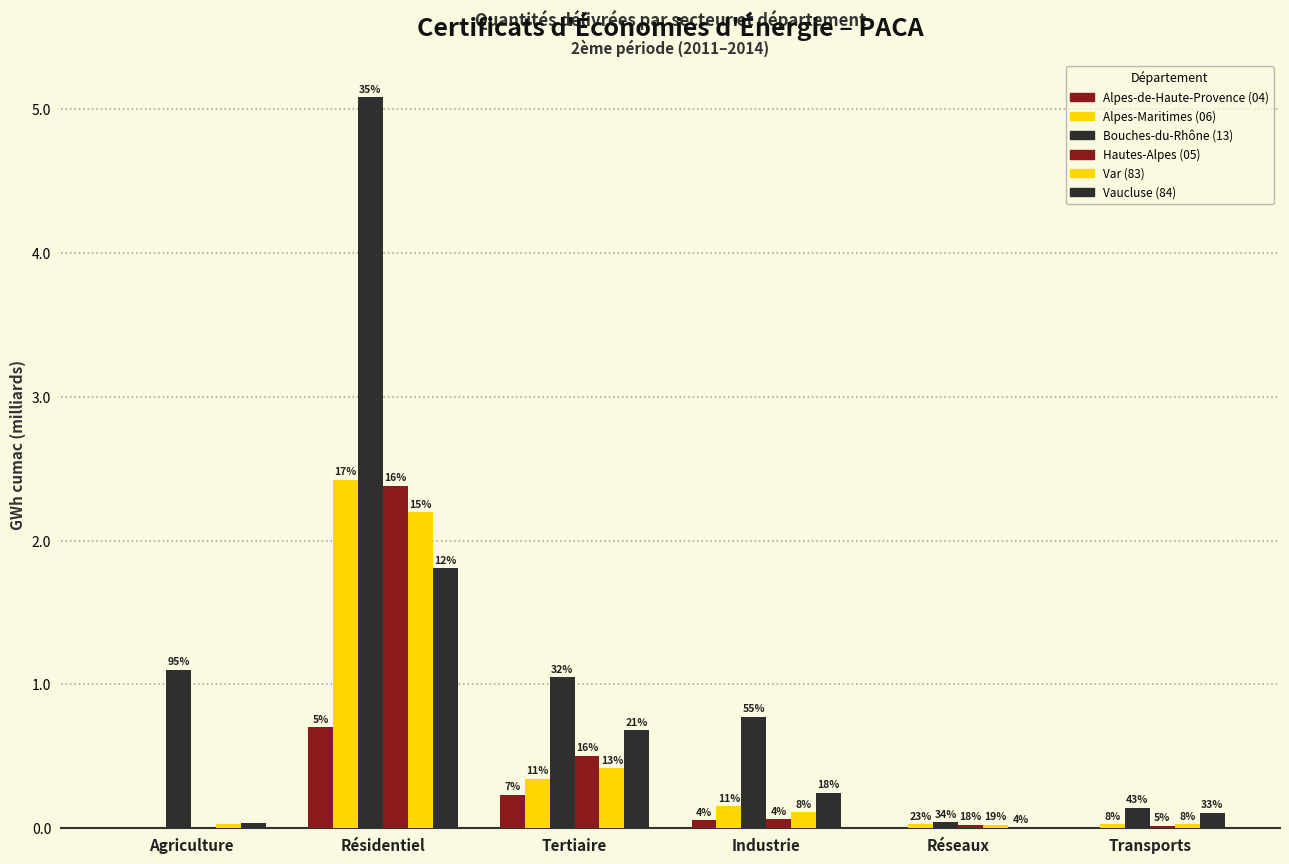

Reading right to left, extract all data points from this chart.

Alpes-de-Haute-Provence (04): 0.0	0.0	0.1	0.2	0.7	0.0
Alpes-Maritimes (06): 0.0	0.0	0.2	0.3	2.4	0.0
Bouches-du-Rhône (13): 0.1	0.0	0.8	1.0	5.1	1.1
Hautes-Alpes (05): 0.0	0.0	0.1	0.5	2.4	0.0
Var (83): 0.0	0.0	0.1	0.4	2.2	0.0
Vaucluse (84): 0.1	0.0	0.2	0.7	1.8	0.0